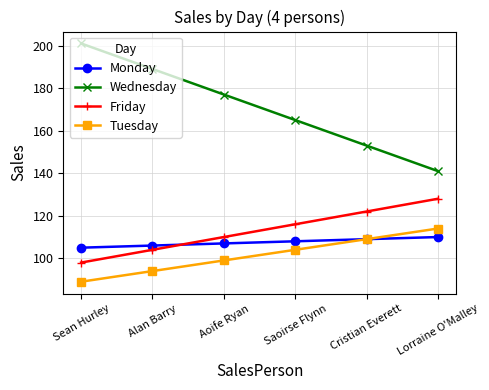

The Friday series shows 116 at Saoirse Flynn. True or false?

True